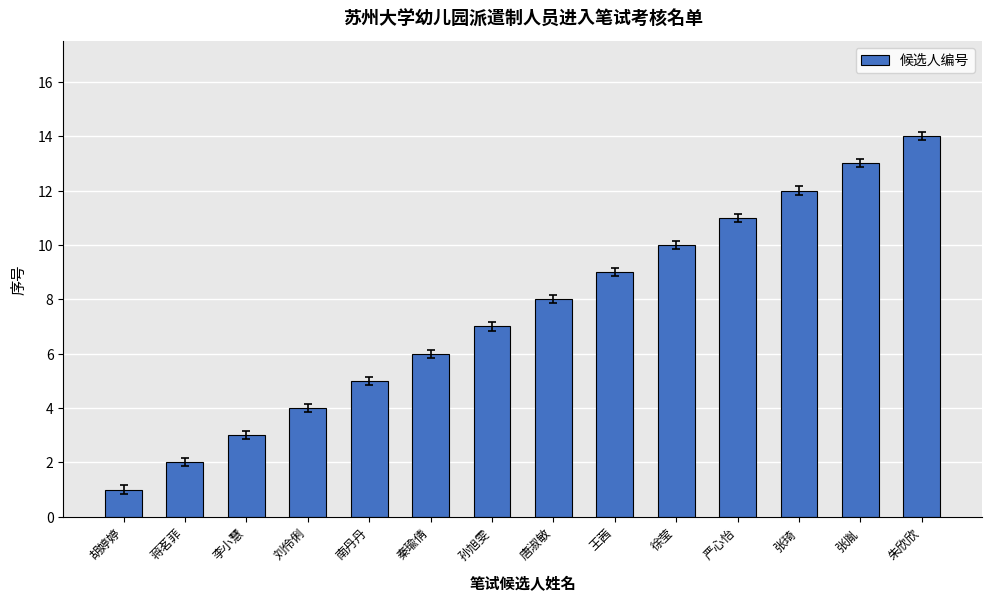

What is the smallest value displayed?

1